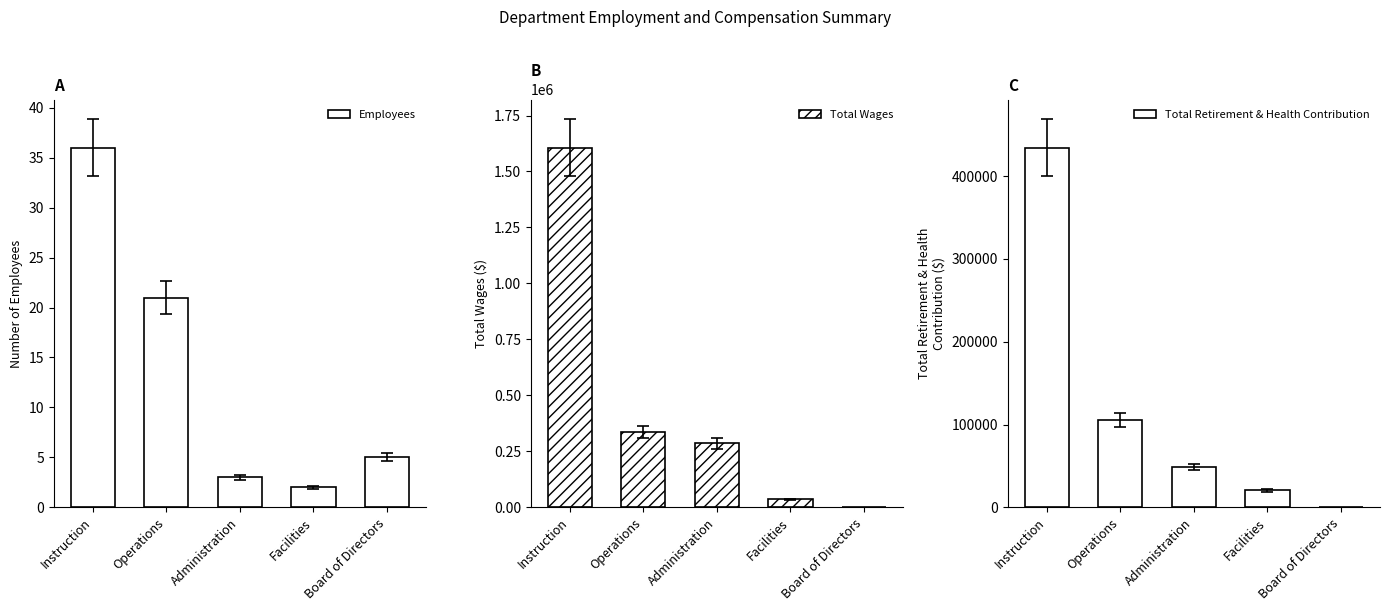

At how many categories does at least one series exceed 278432?

3